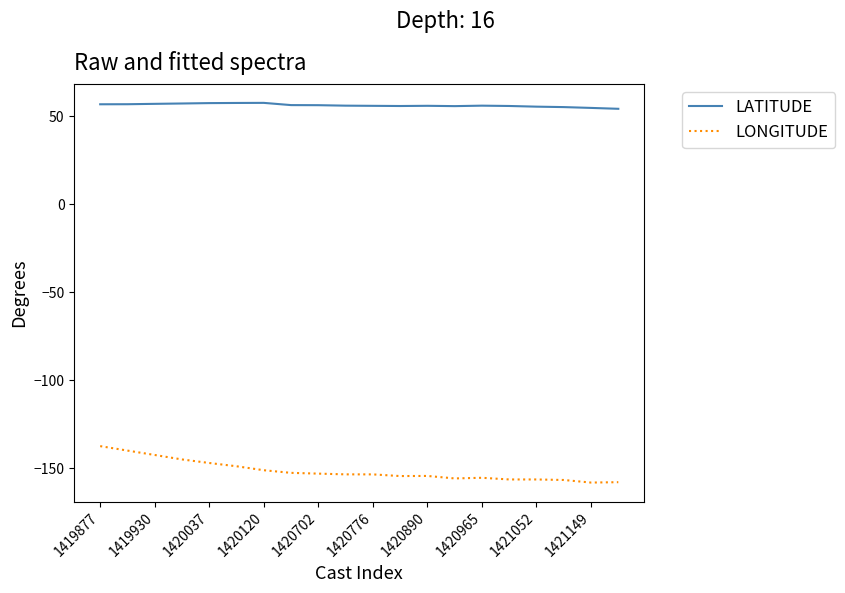

List the series in order of their overall mean, highest first.

LATITUDE, LONGITUDE